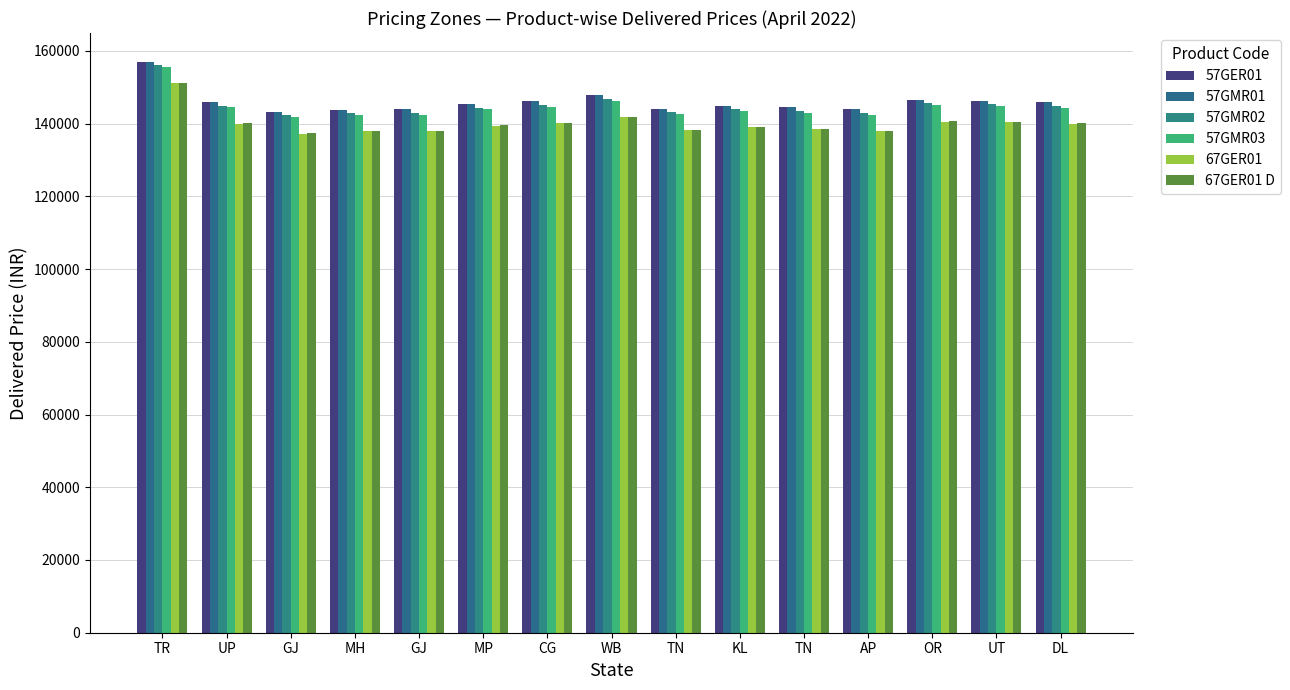

How many bars are there in total?

90